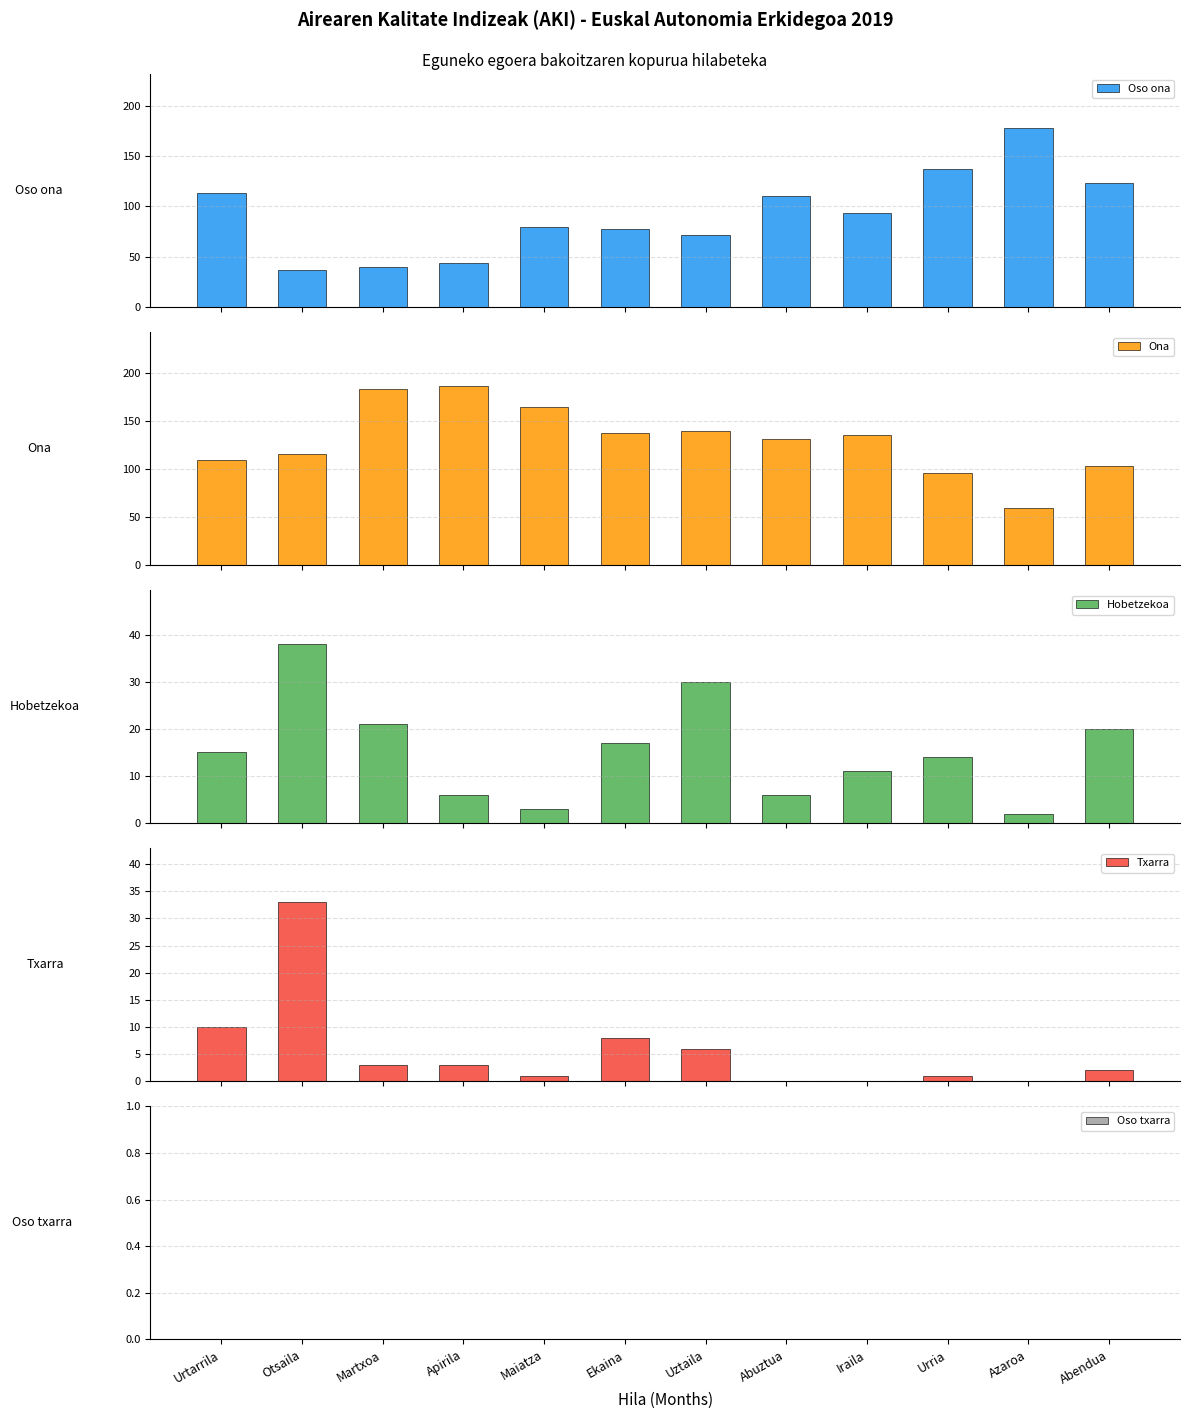

What is the sum of the Ona values at Uztaila and Abuztua?

272